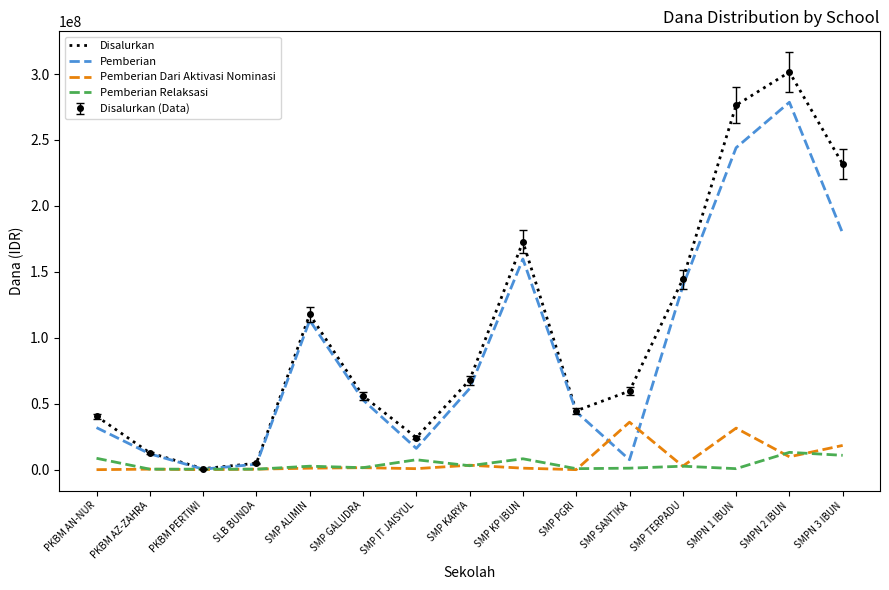

Is the value of Pemberian at SMP GALUDRA greater than the value of Pemberian Dari Aktivasi Nominasi at PKBM AN-NUR?

Yes